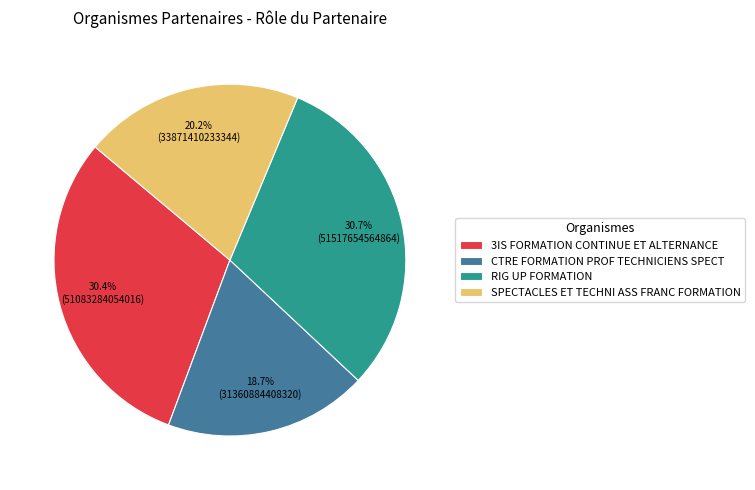

Is there a majority slice in this chart?

No